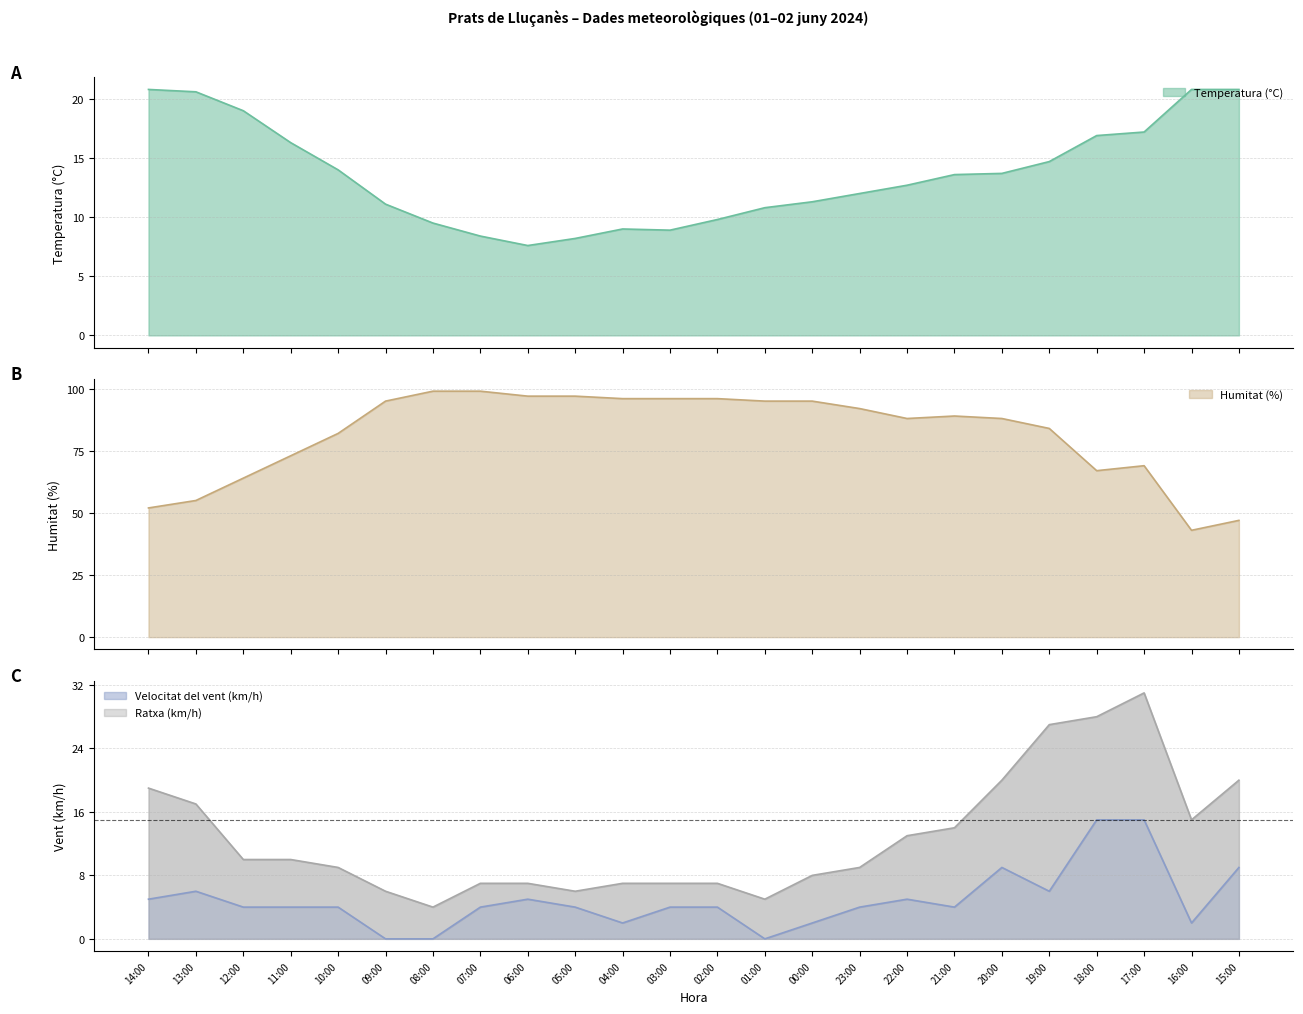

Which category has the lowest value across all series?

09:00